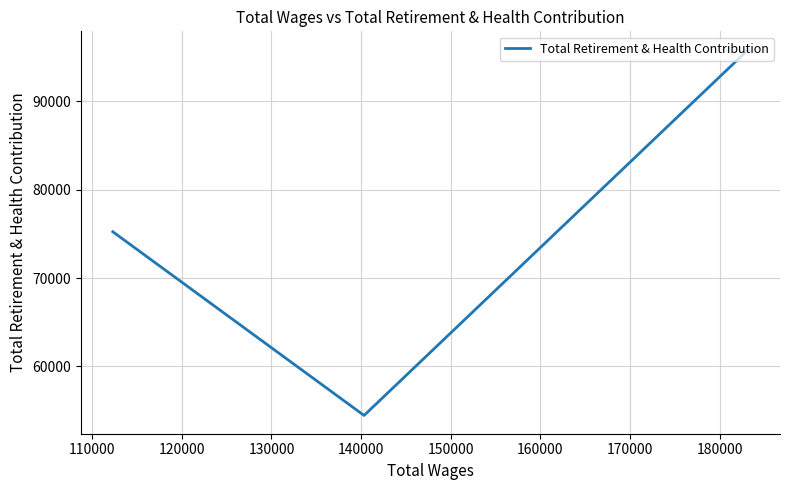

How many lines are shown in the chart?

1